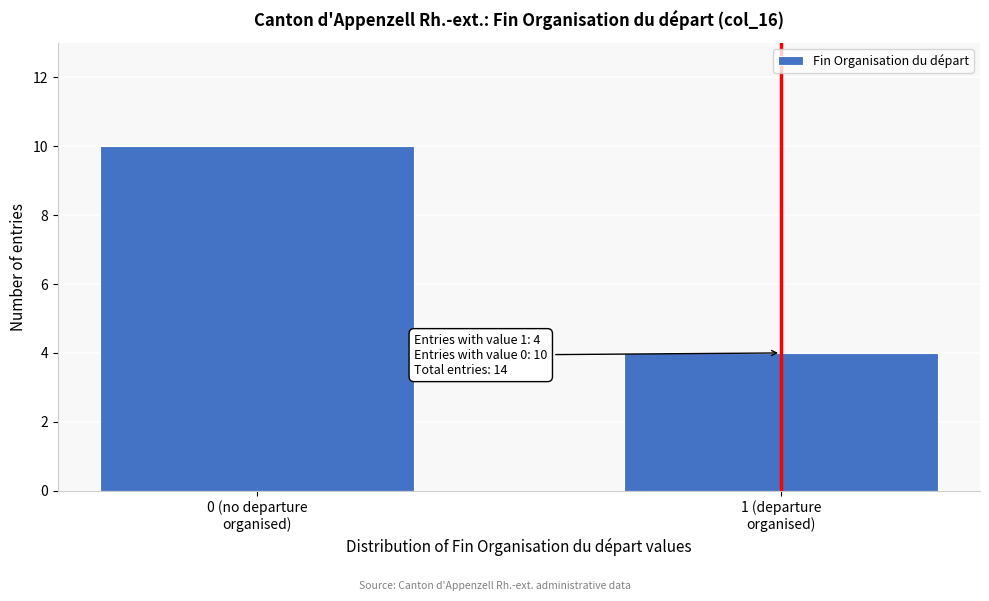

Reading left to right, extract all data points from this chart.

10	4